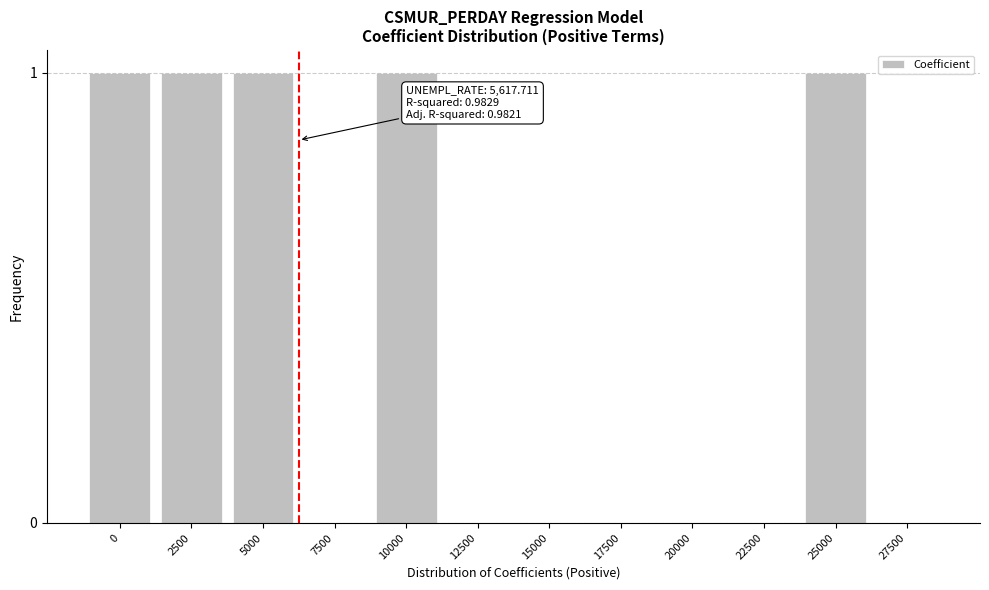

Reading left to right, list all the values displayed in this chart.

0=1	2500=1	5000=1	7500=0	10000=1	12500=0	15000=0	17500=0	20000=0	22500=0	25000=1	27500=0